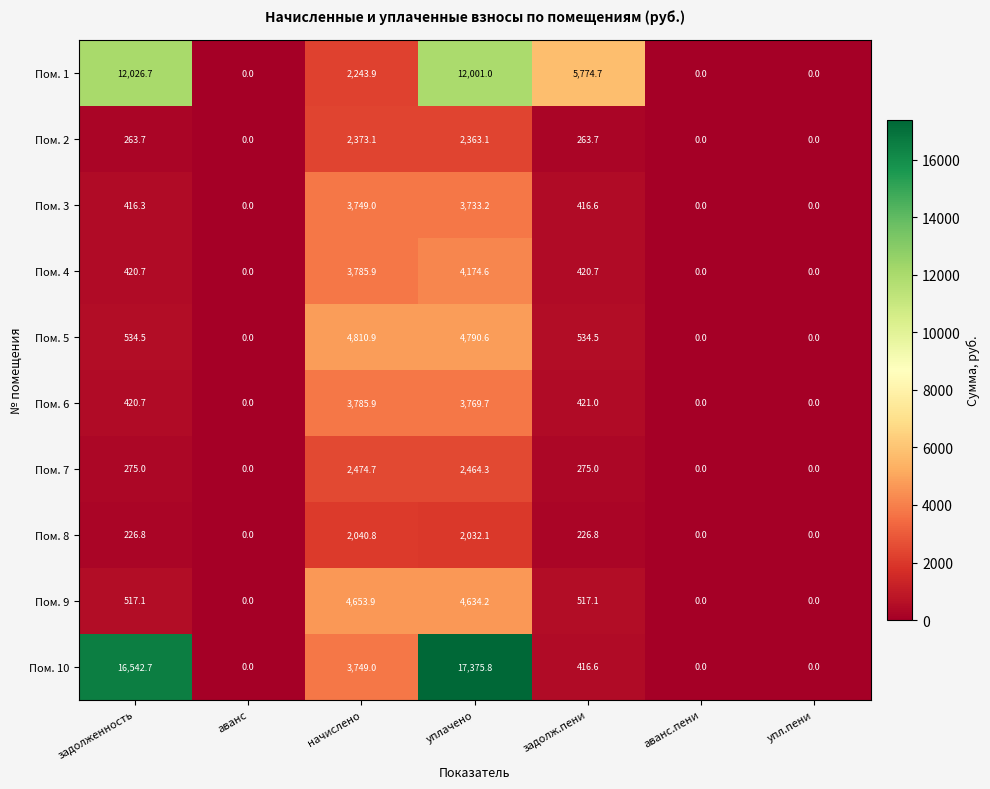

Which series has the largest range (max minus min)?

Пом. 10